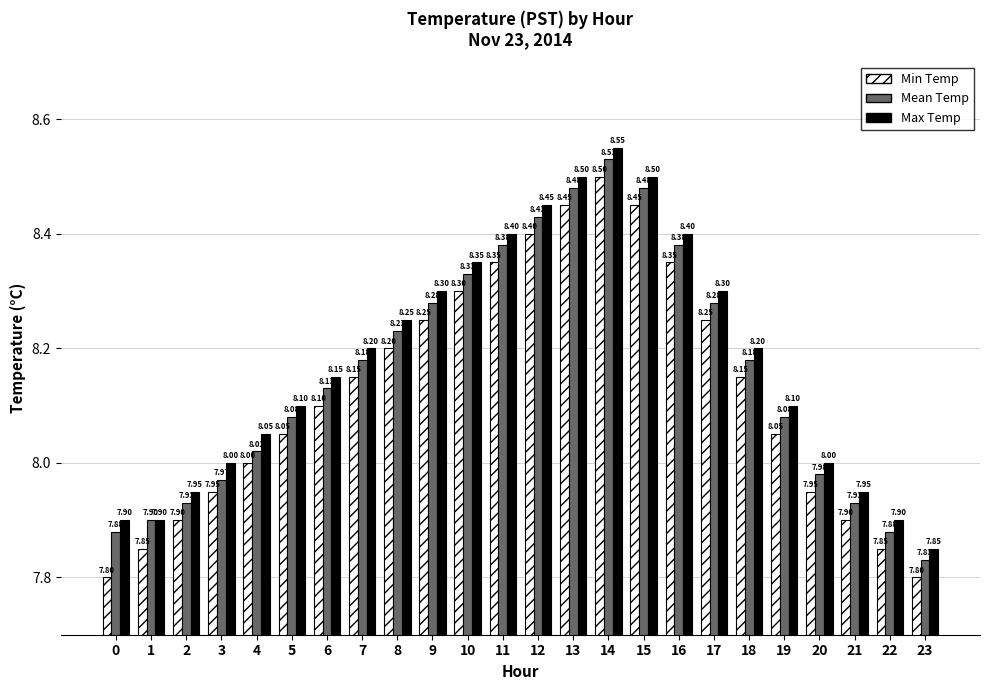

How many bars are there in each group?

3